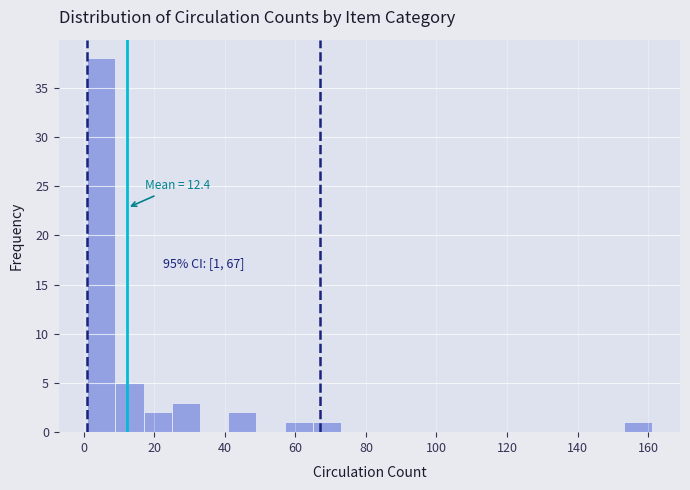

Which range on the x-axis has the tallest bar?

1 to 9